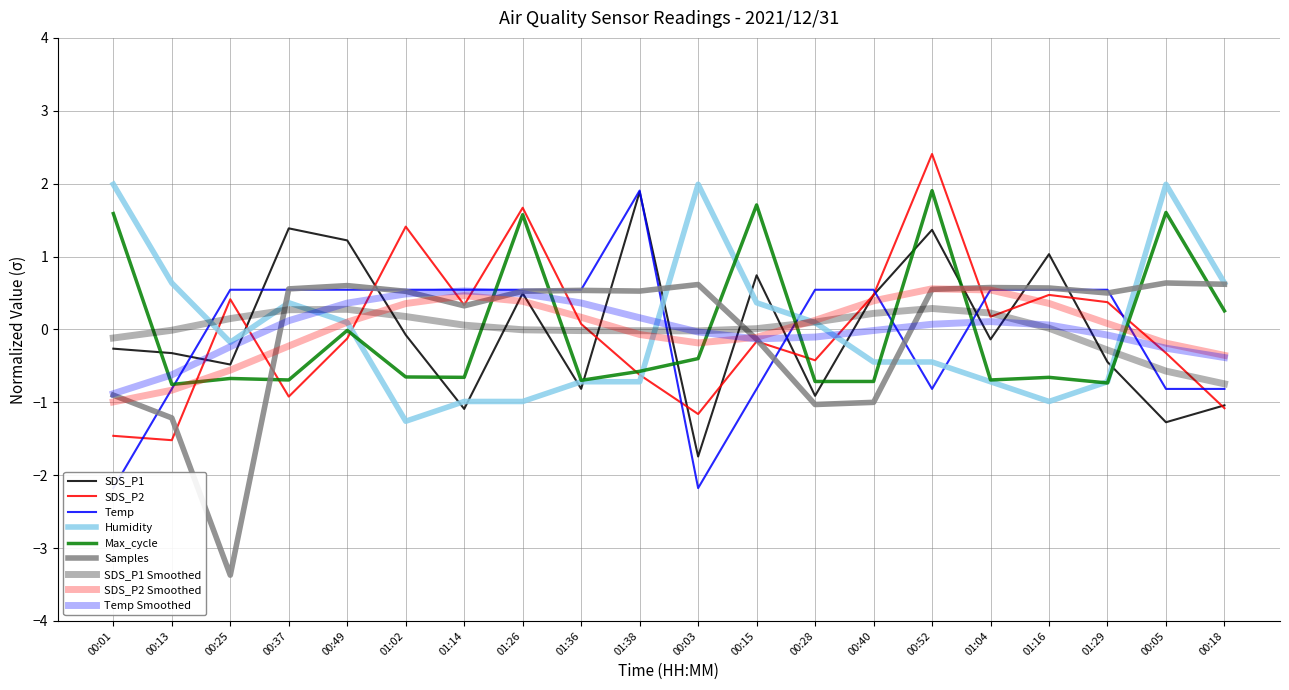

The Humidity series shows -0.5 at 01:02. True or false?

False